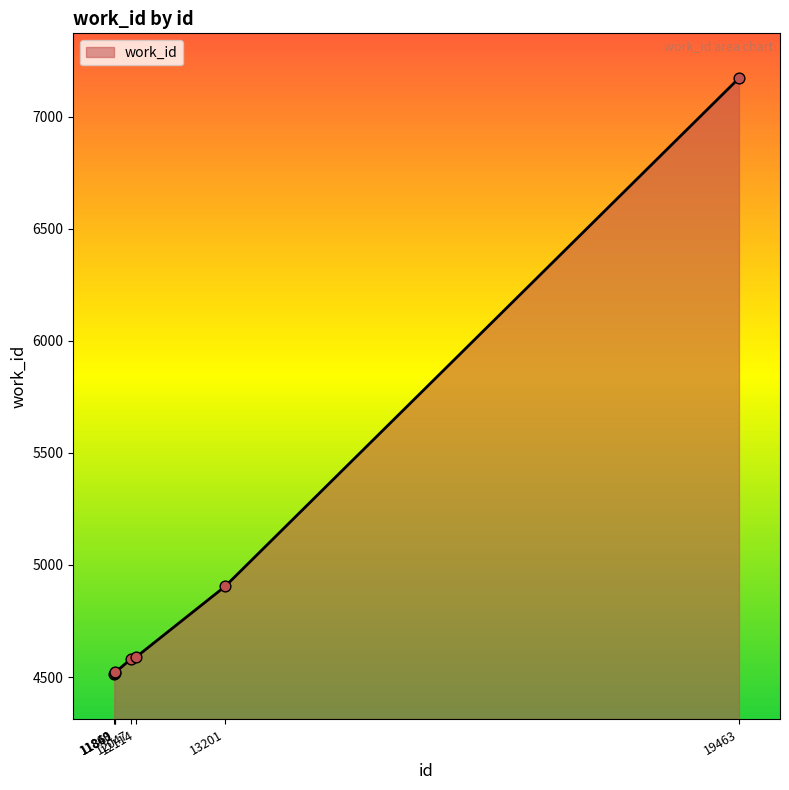

What is the ratio of the value at 12047 to the value at 13201?

0.9